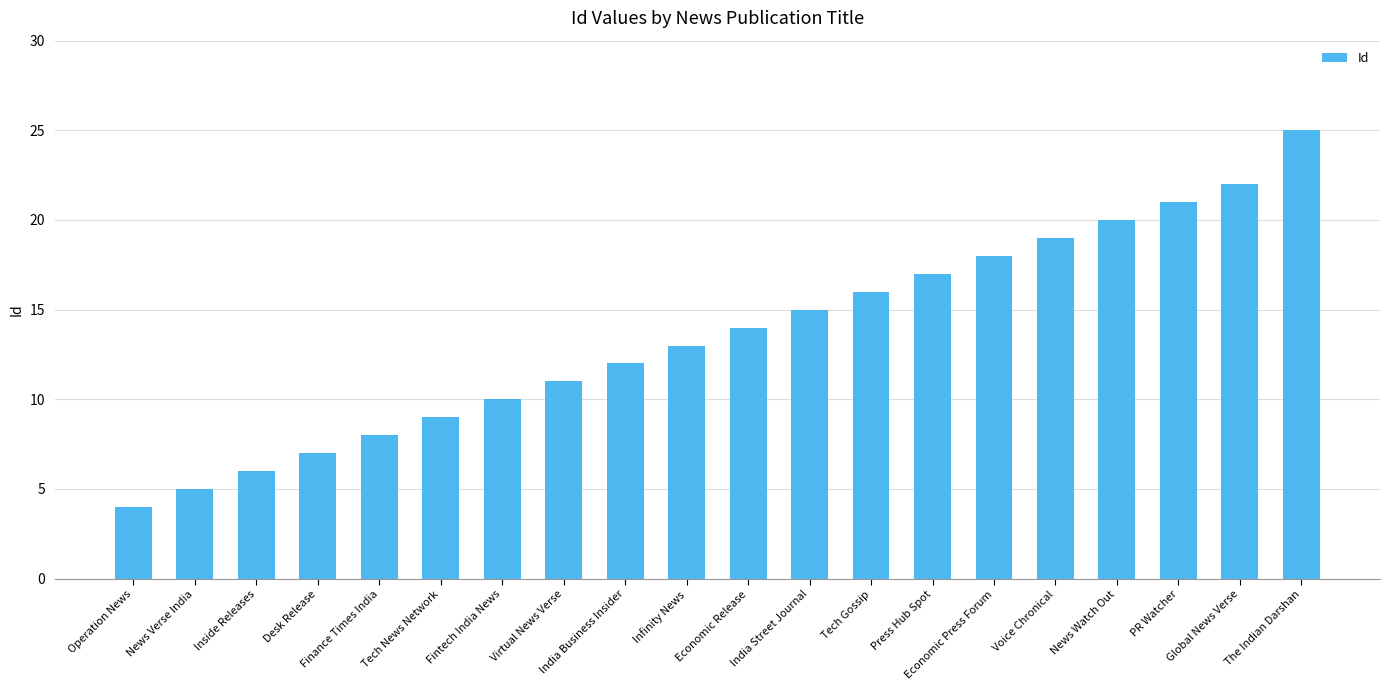

What is the difference between the second highest and second lowest values?

17